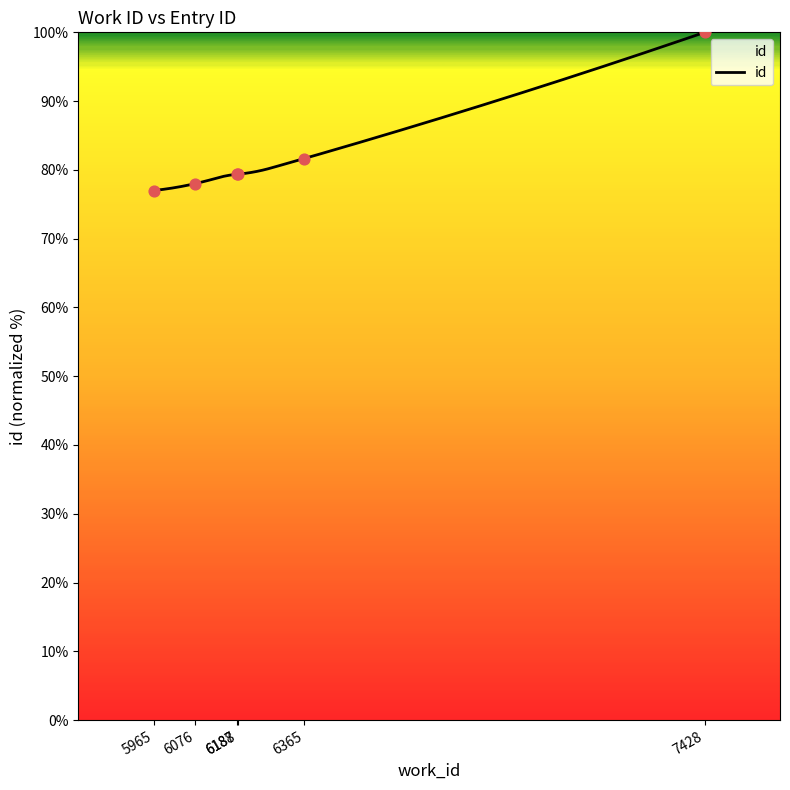

Which has a higher value, 6188 or 6076?

6188